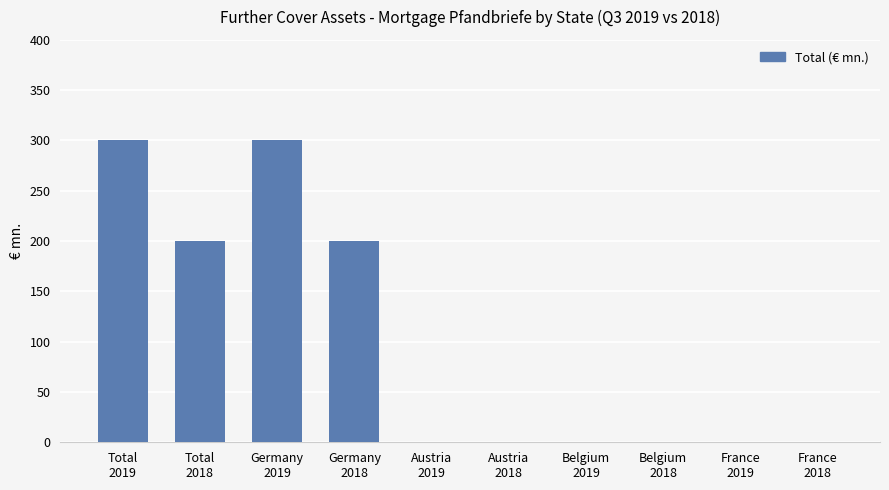

Reading right to left, what are all the values shown in this chart?

0	0	0	0	0	0	200	300	200	300